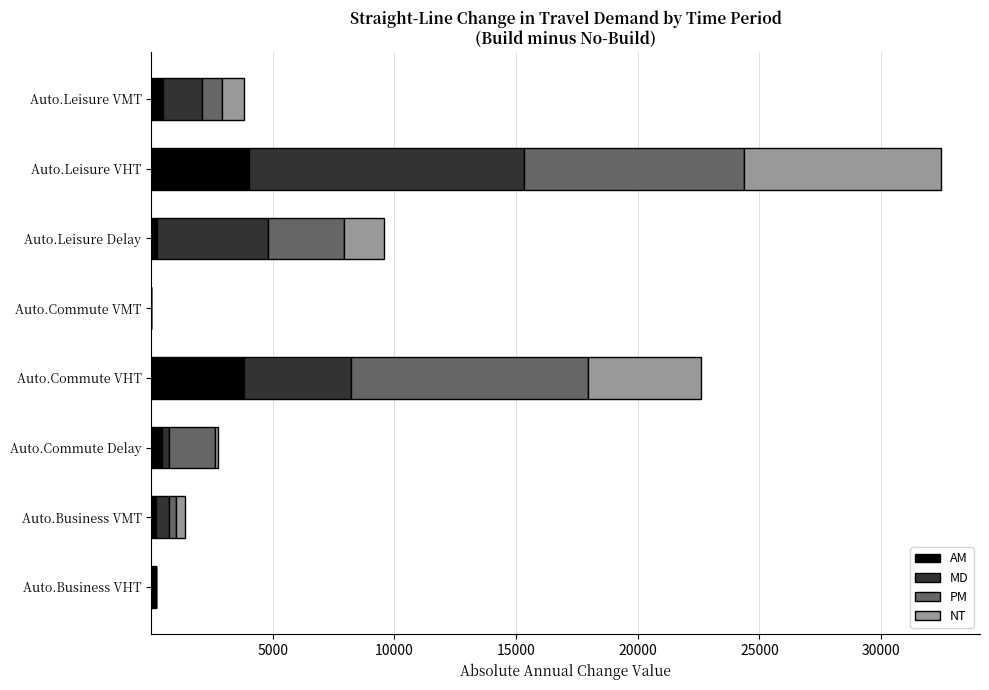

What is the sum of all AM values?

9413.6